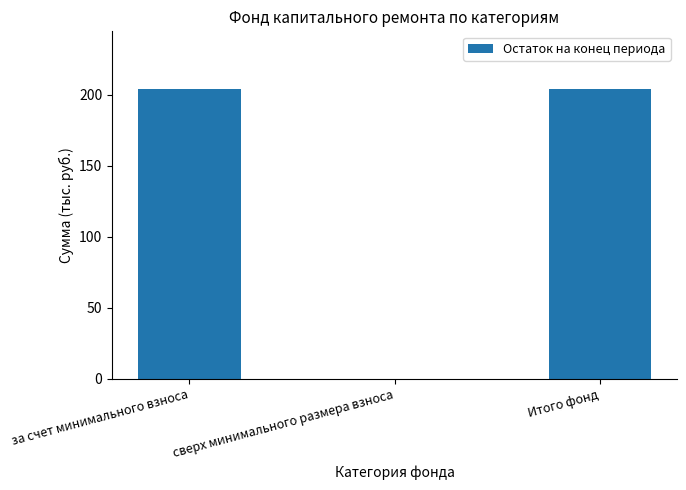

What value does the data have at за счет минимального взноса?

204.0